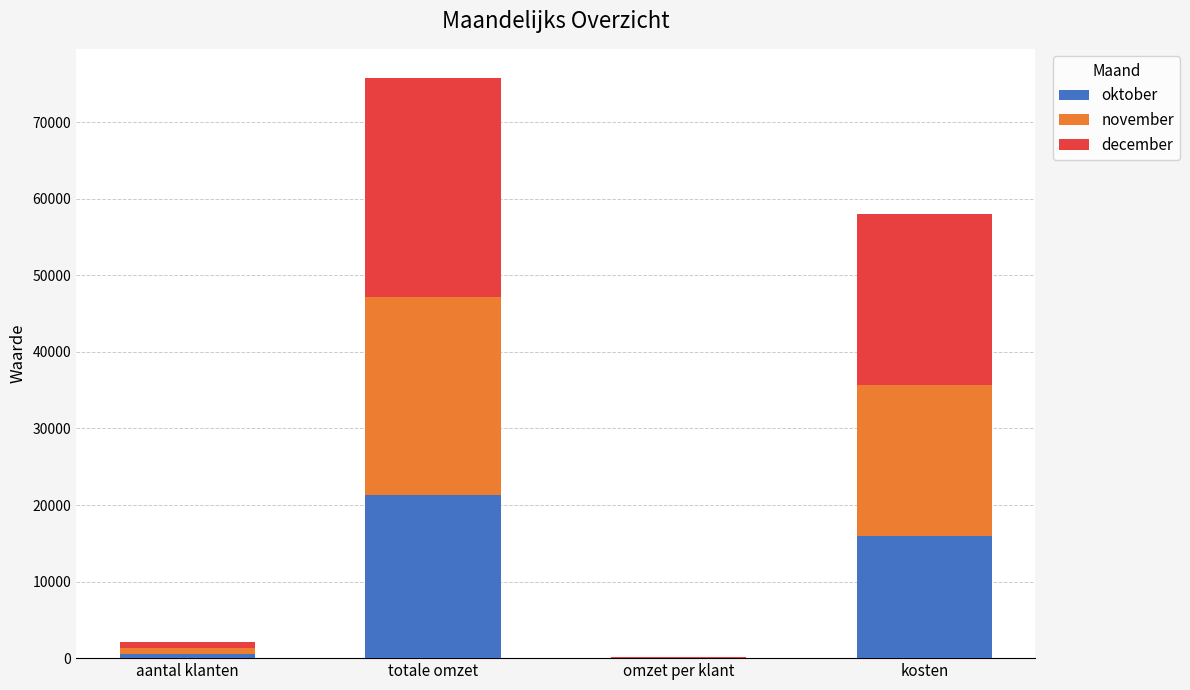

Where is oktober nearest to the value 10691?

kosten